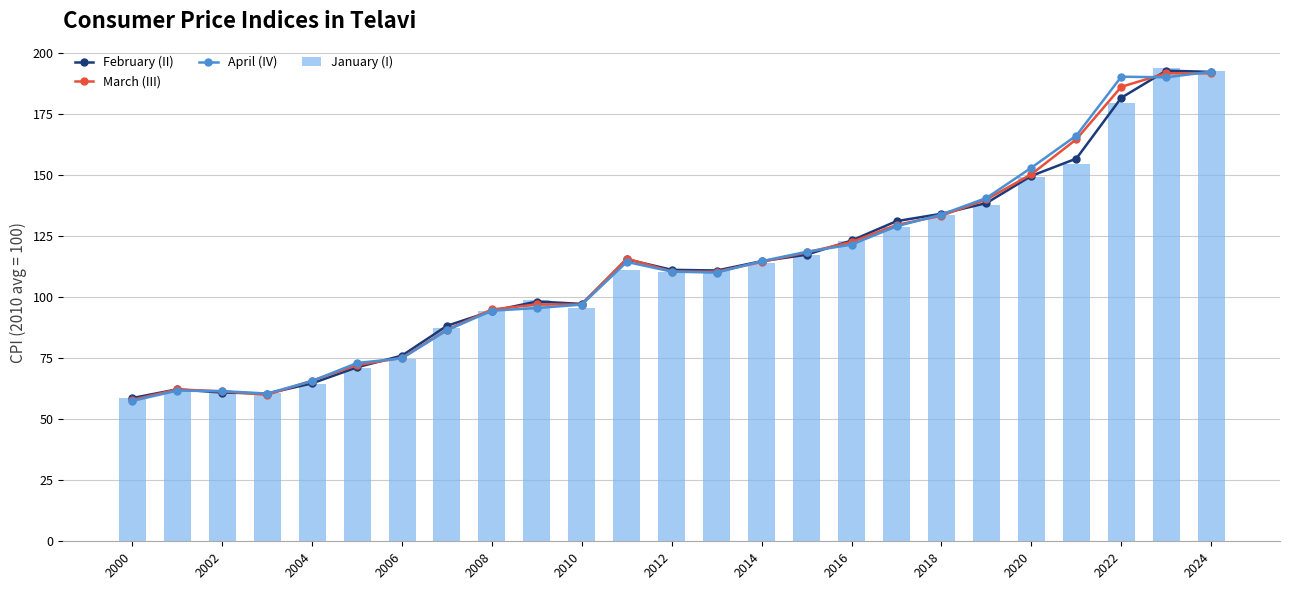

The January (I) series shows 117.1 at 15. True or false?

True